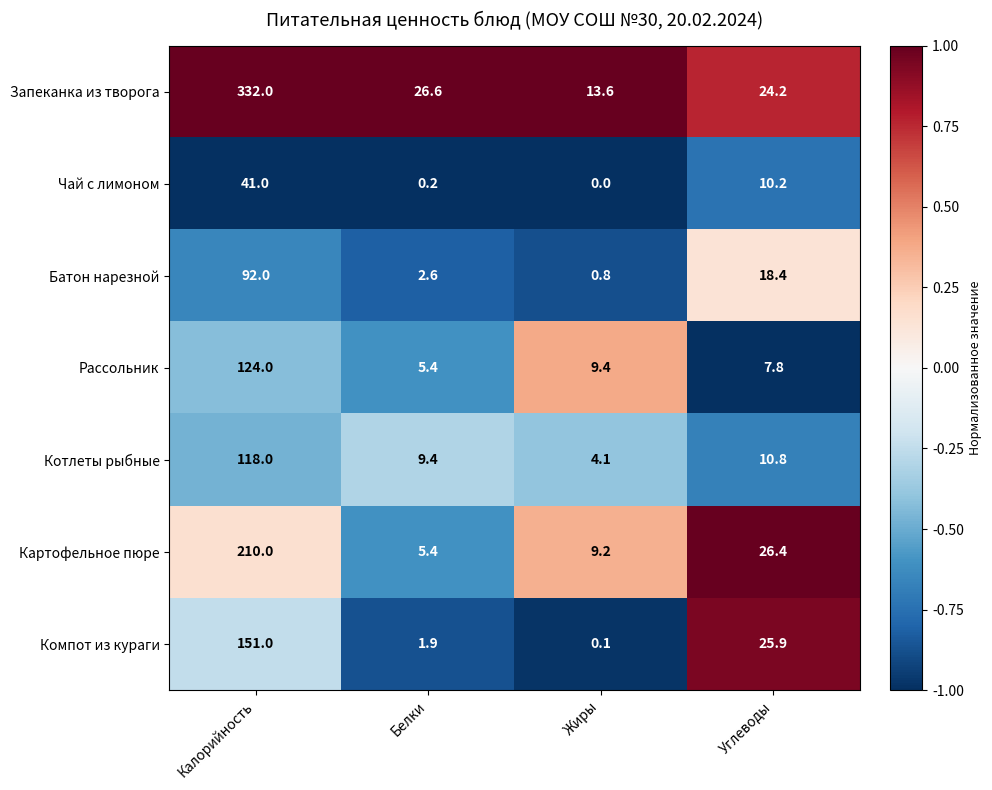

What is the difference between the Запеканка из творога values at Жиры and Углеводы?

10.6